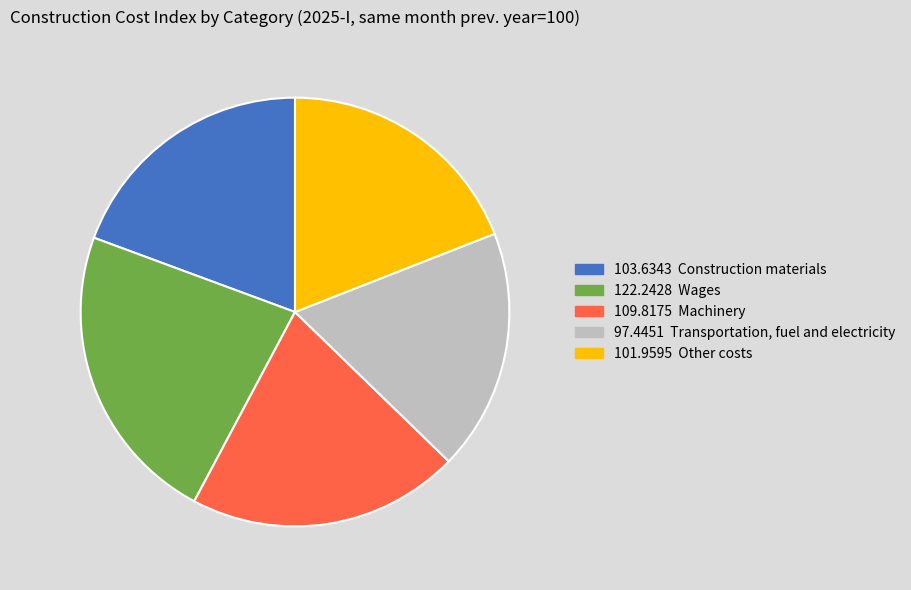

Is there any slice that represents more than half of the pie?

No